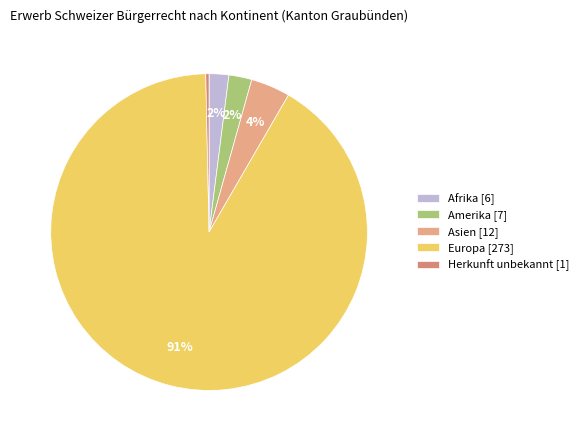

How many segments does this pie chart have?

5